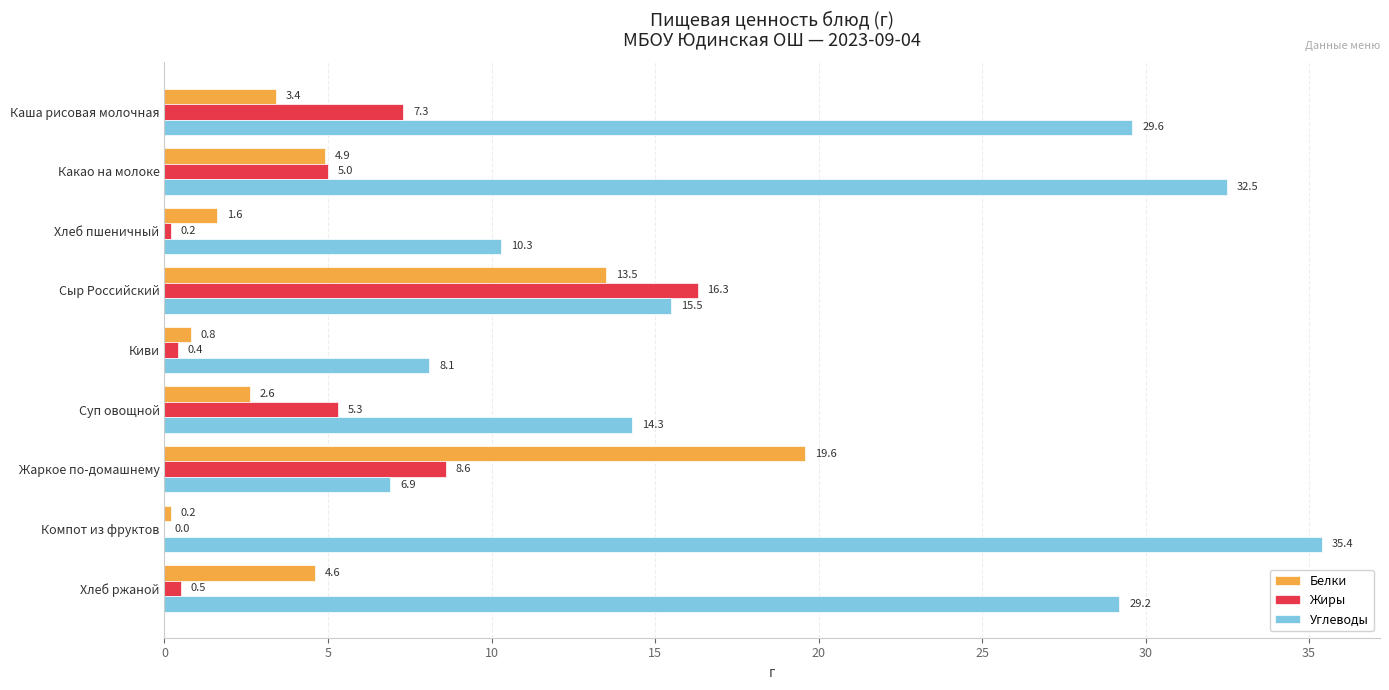

True or false: Белки has a value of 0.8 at Киви.

True